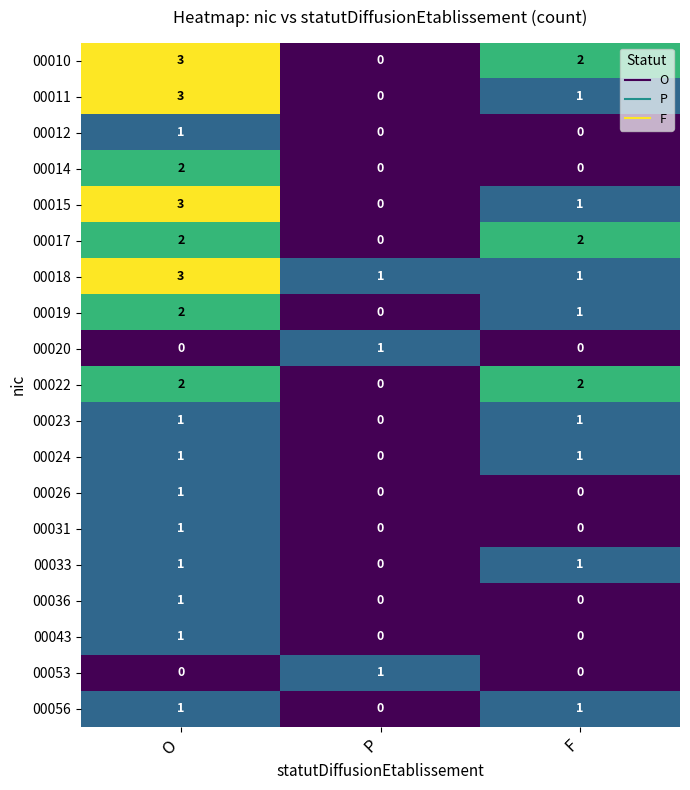

List the labels in order of 00015 value, smallest first.

P, F, O